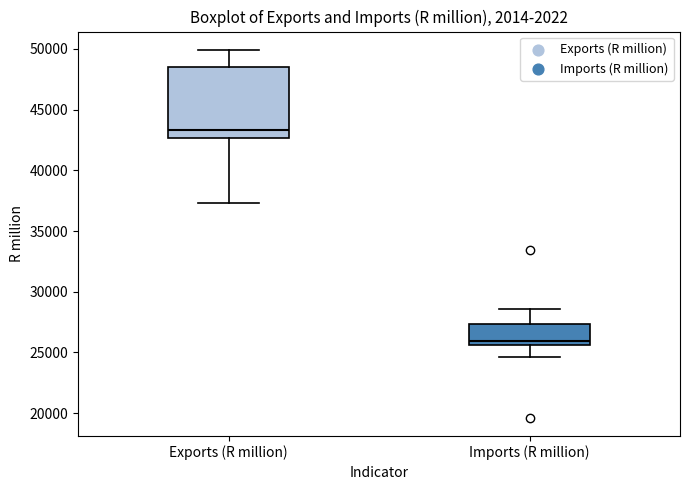

Where is the lower edge of the box for Imports (R million) on the y-axis? The values are not printed on the chart, so give them approximately, as read against the axis.

25500